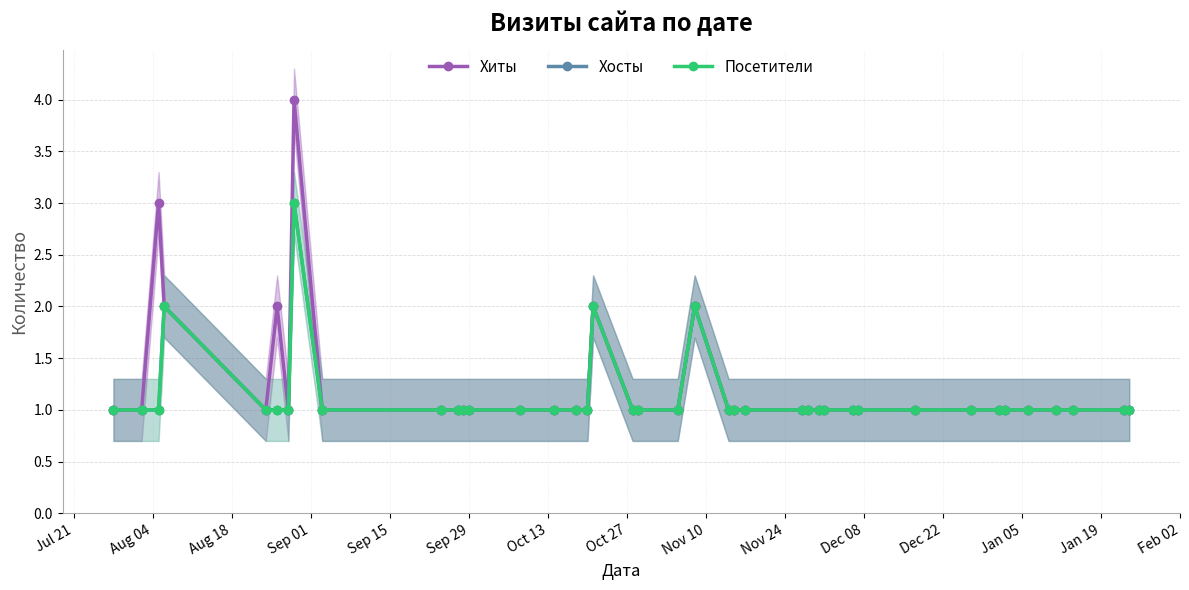

True or false: Хосты and Посетители intersect in this chart.

False